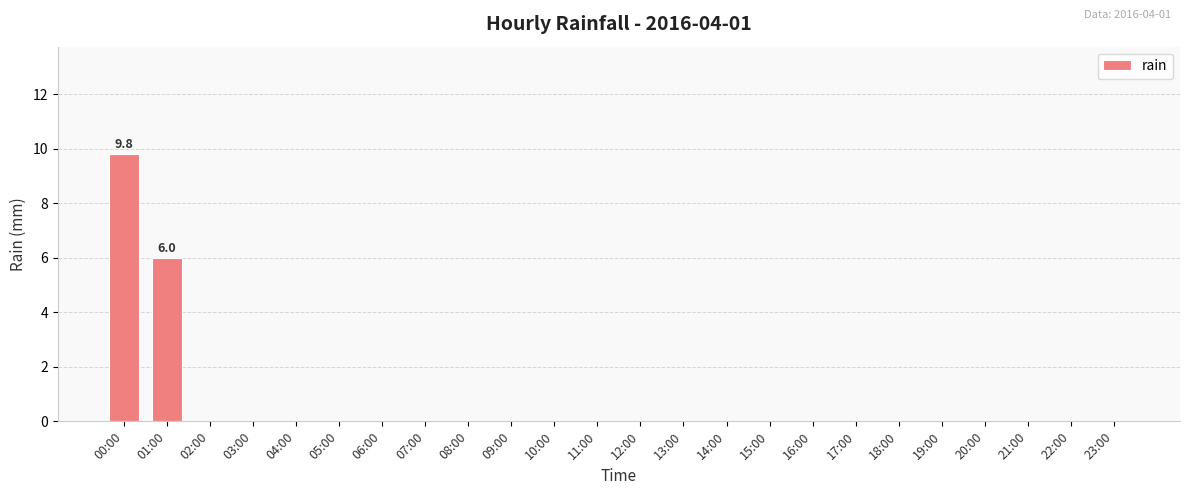

Is it true that the value at 08:00 is 0.0?

True